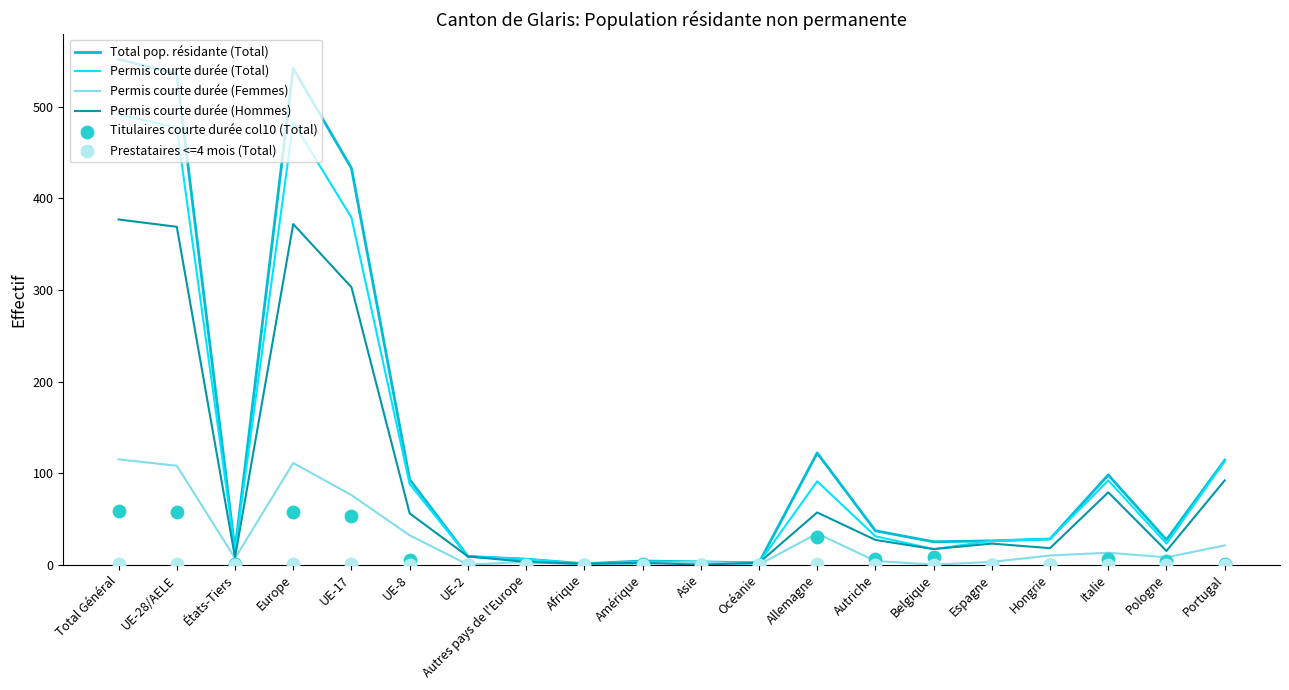

At which category is the sum across all series the highest?

Total Général